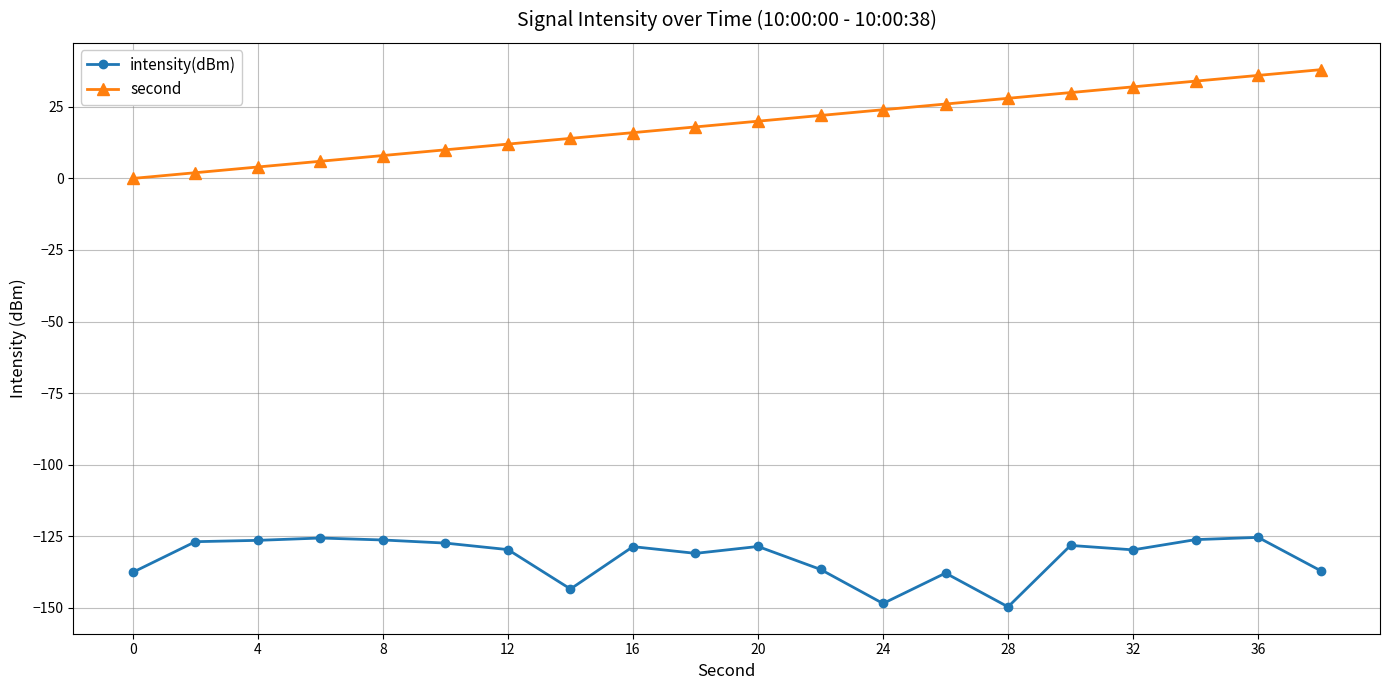

Rank the series by their maximum value, from highest to lowest.

second, intensity(dBm)